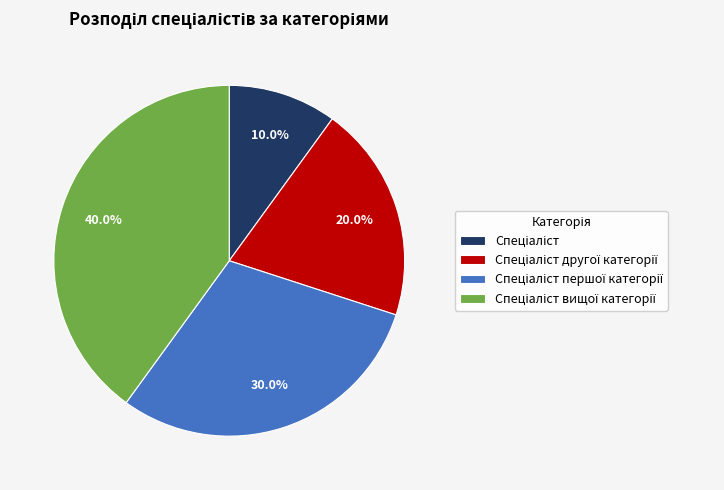

Is there a majority slice in this chart?

No